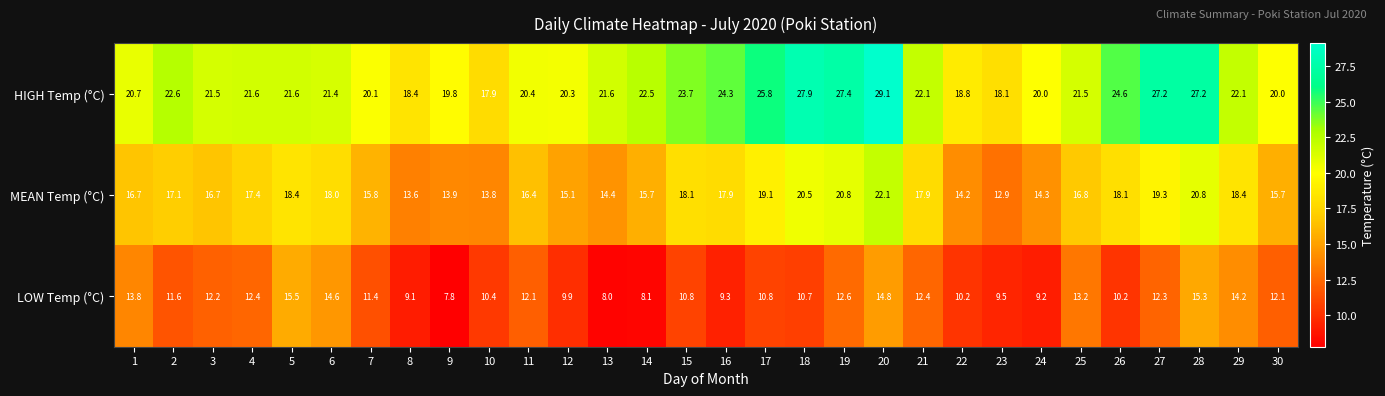

Which category has the highest value in the MEAN Temp (°C) series?

20